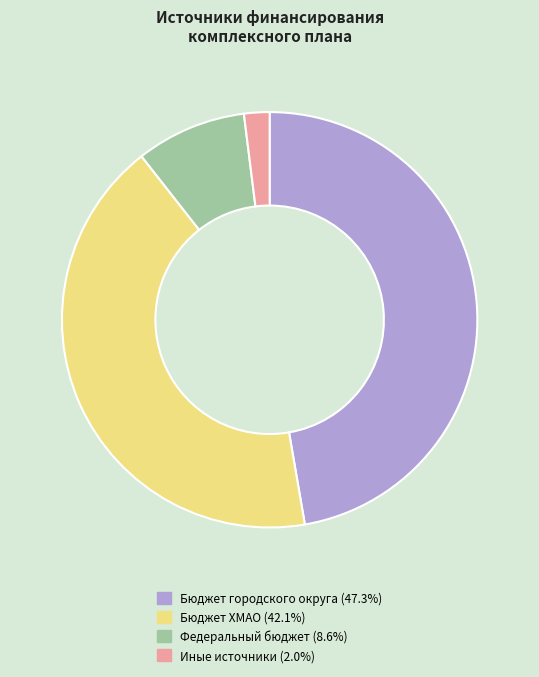

Is there any slice that represents more than half of the pie?

No